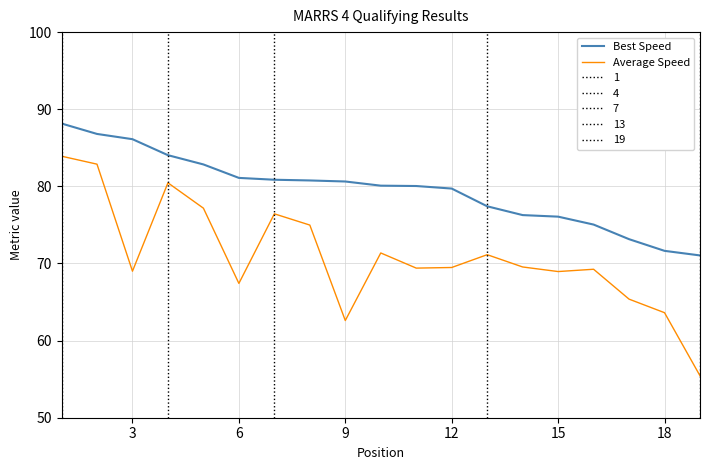

Rank the series by their maximum value, from highest to lowest.

Best Speed, Average Speed